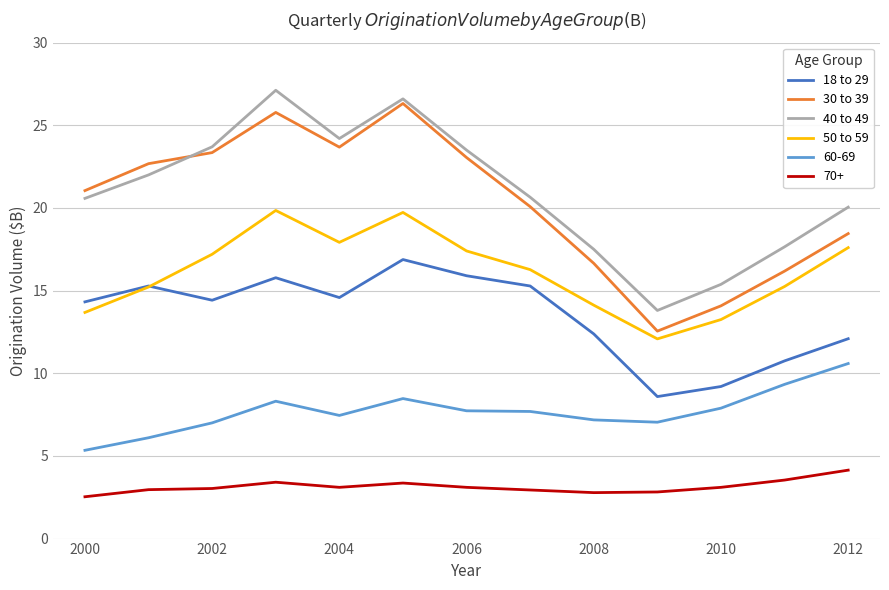

What is the minimum value for 40 to 49?

13.8